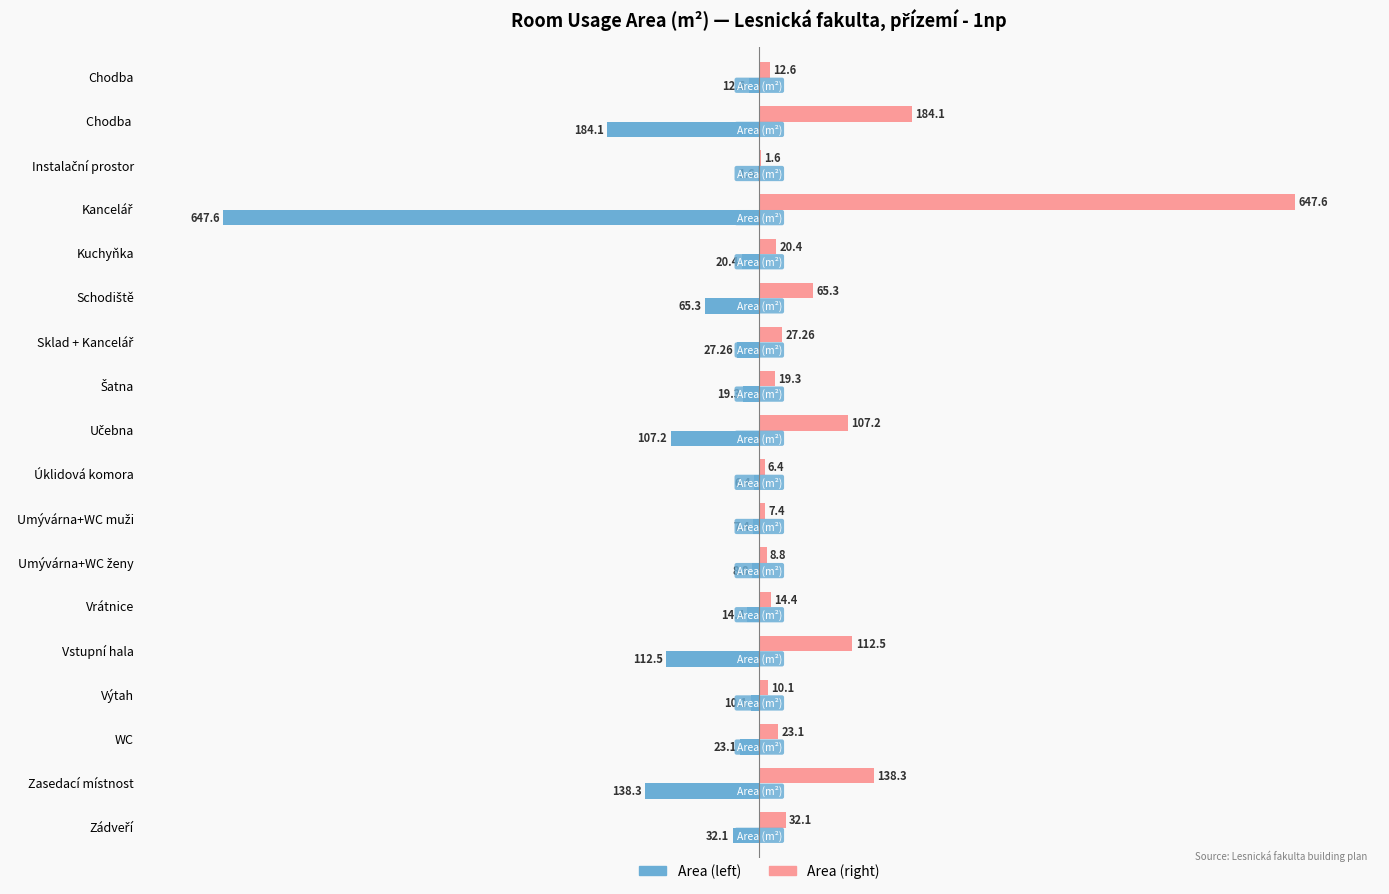

What are all the series names shown in the legend?

Area (left), Area (right)